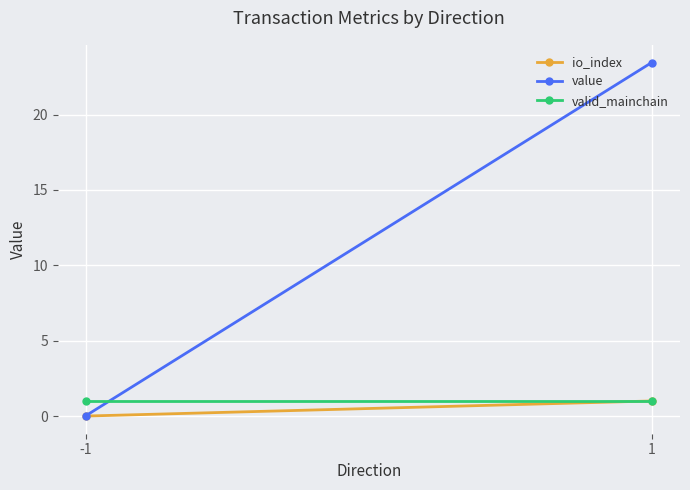

At how many categories does at least one series exceed 10?

1